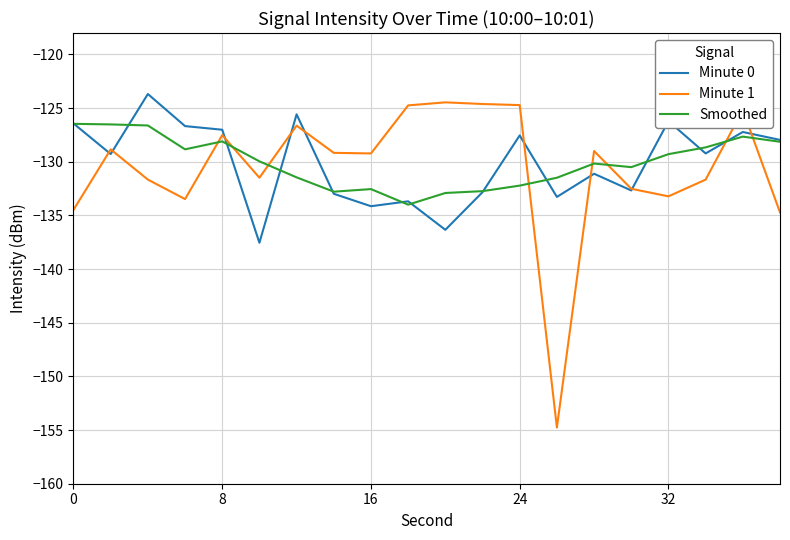

Which series has the widest spread of values?

Minute 1